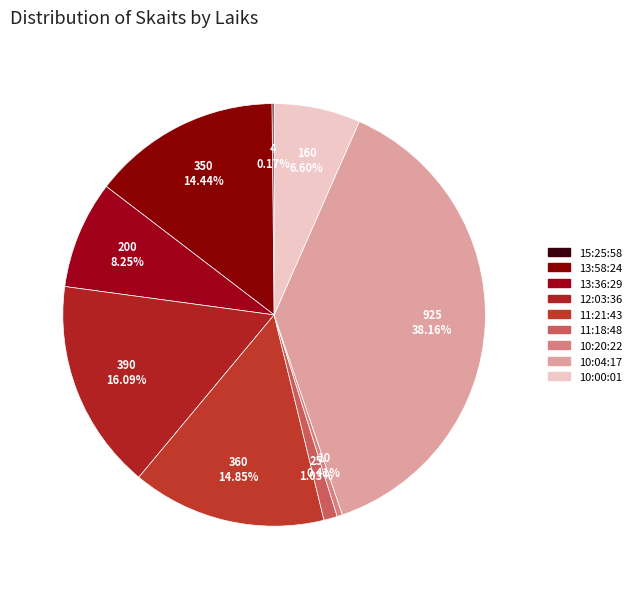

Is the sum of 10:00:01 and 13:58:24 greater than half?

No